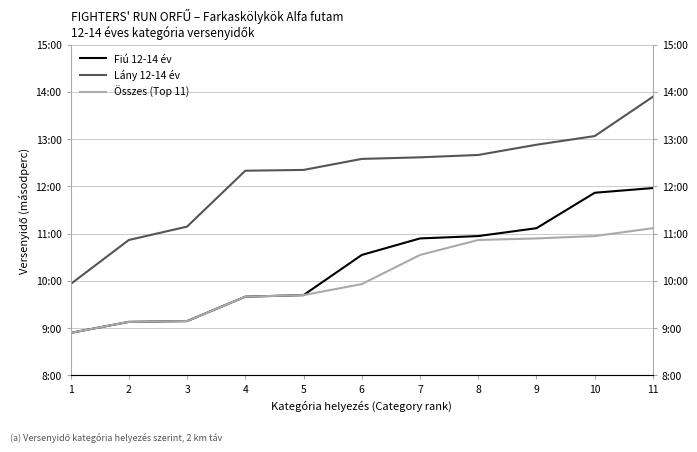

Rank the series at 10 from highest to lowest value.

Lány 12-14 év, Fiú 12-14 év, Összes (Top 11)